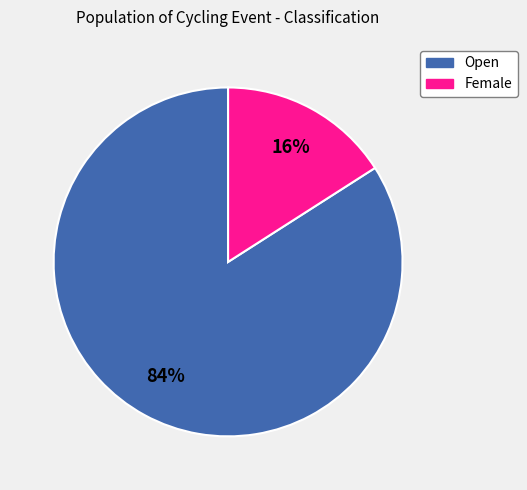

To the nearest percent, what portion does Female represent?

16%